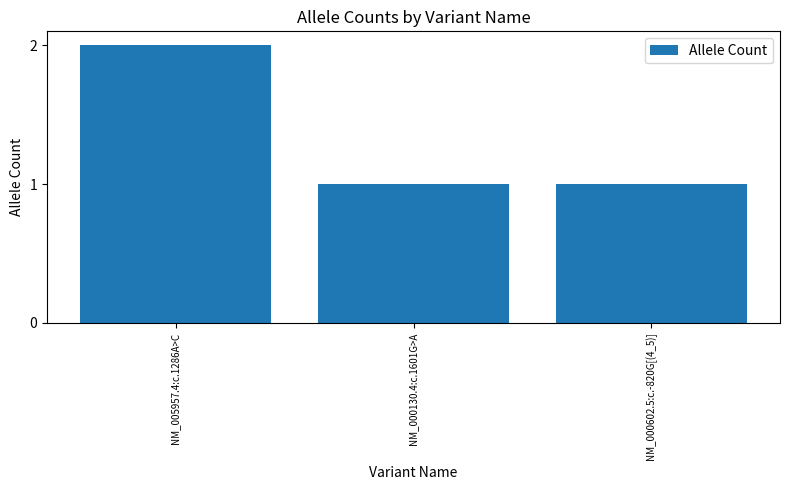

What is the value of the 3rd bar from the left?

1